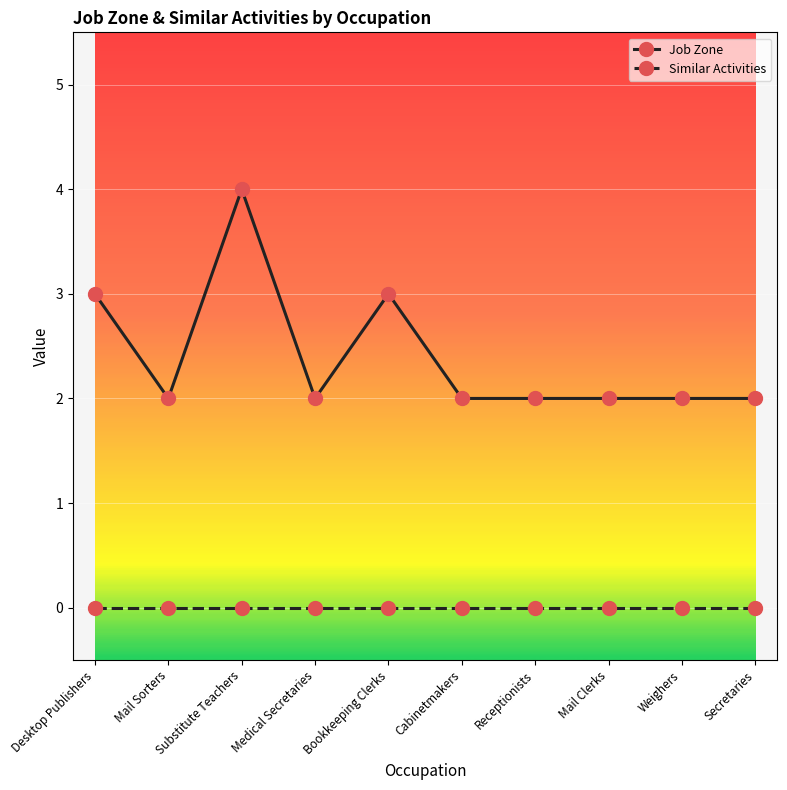

Reading left to right, transcribe all the data shown in this chart.

Job Zone: Desktop Publishers=3	Mail Sorters=2	Substitute Teachers=4	Medical Secretaries=2	Bookkeeping Clerks=3	Cabinetmakers=2	Receptionists=2	Mail Clerks=2	Weighers=2	Secretaries=2
Similar Activities: Desktop Publishers=0	Mail Sorters=0	Substitute Teachers=0	Medical Secretaries=0	Bookkeeping Clerks=0	Cabinetmakers=0	Receptionists=0	Mail Clerks=0	Weighers=0	Secretaries=0